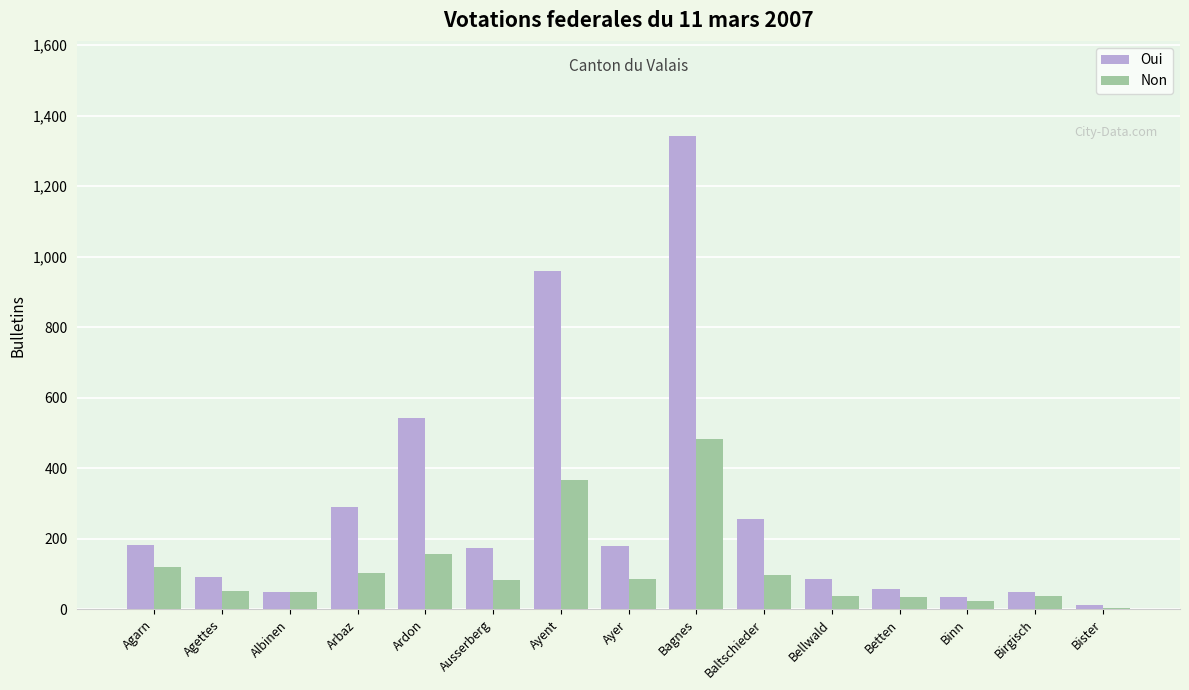

The value of Oui at Ayent is 958. True or false?

True